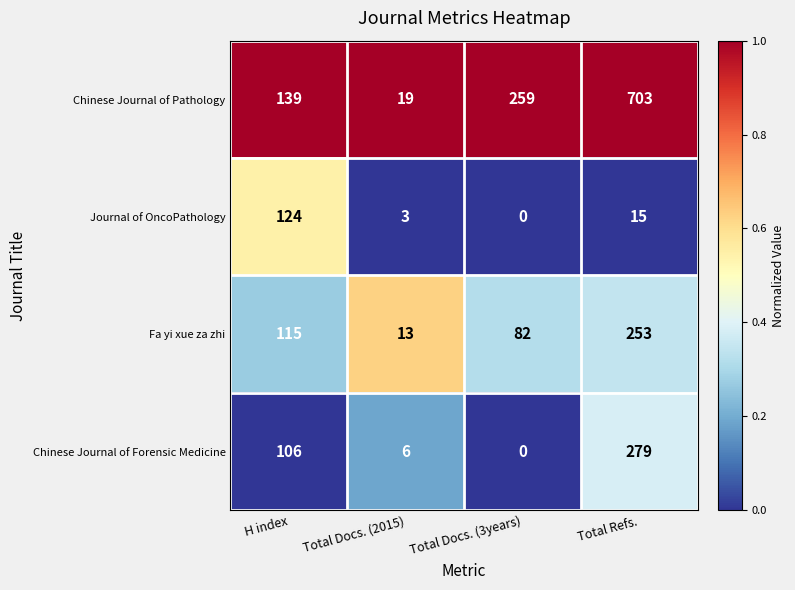

At which category does the chart reach its minimum across all series?

Total Docs. (3years)